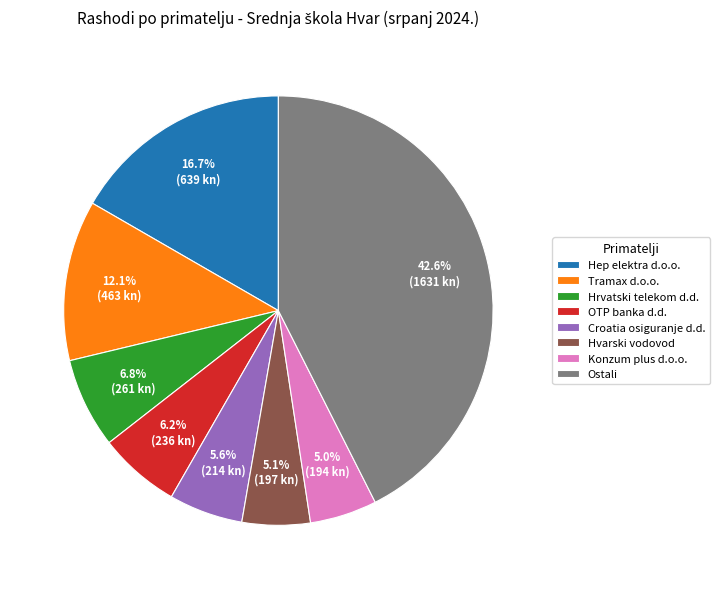

Combined, do Hvarski vodovod and Ostali account for over 50%?

No